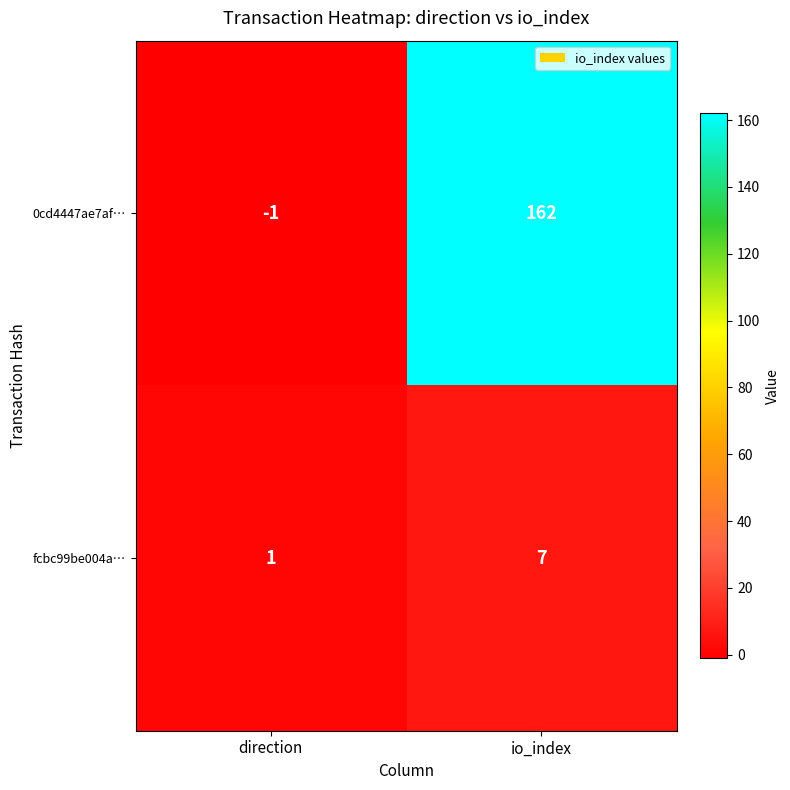

Reading left to right, transcribe all the data shown in this chart.

0cd4447ae7af…: direction=-1	io_index=162
fcbc99be004a…: direction=1	io_index=7